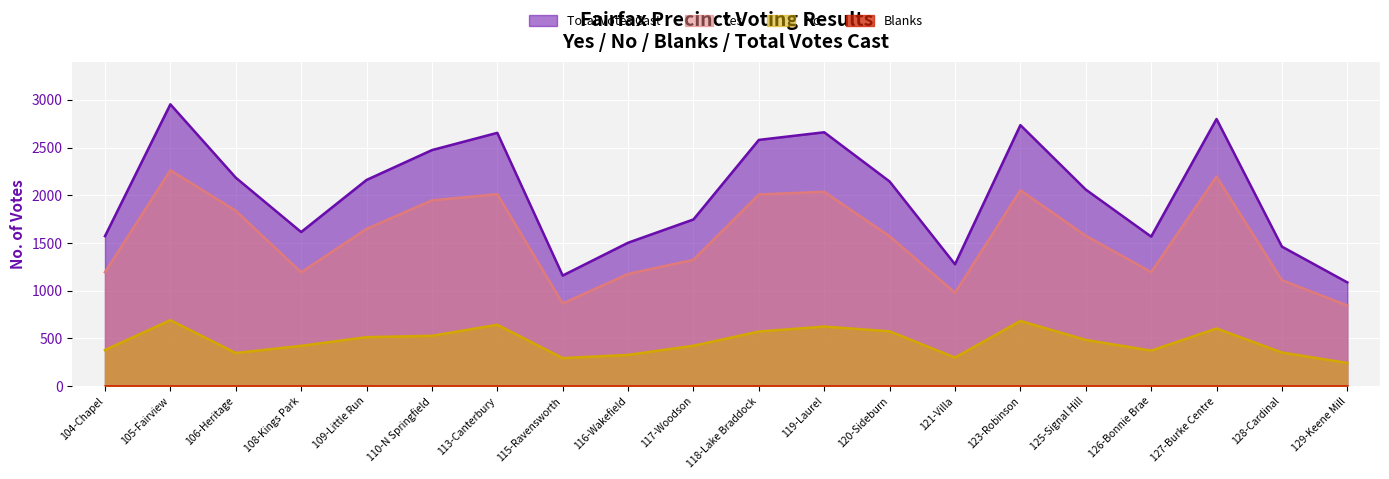

List the labels in order of Yes value, smallest first.

129-Keene Mill, 115-Ravensworth, 121-Villa, 128-Cardinal, 116-Wakefield, 108-Kings Park, 104-Chapel, 126-Bonnie Brae, 117-Woodson, 120-Sideburn, 125-Signal Hill, 109-Little Run, 106-Heritage, 110-N Springfield, 118-Lake Braddock, 113-Canterbury, 119-Laurel, 123-Robinson, 127-Burke Centre, 105-Fairview